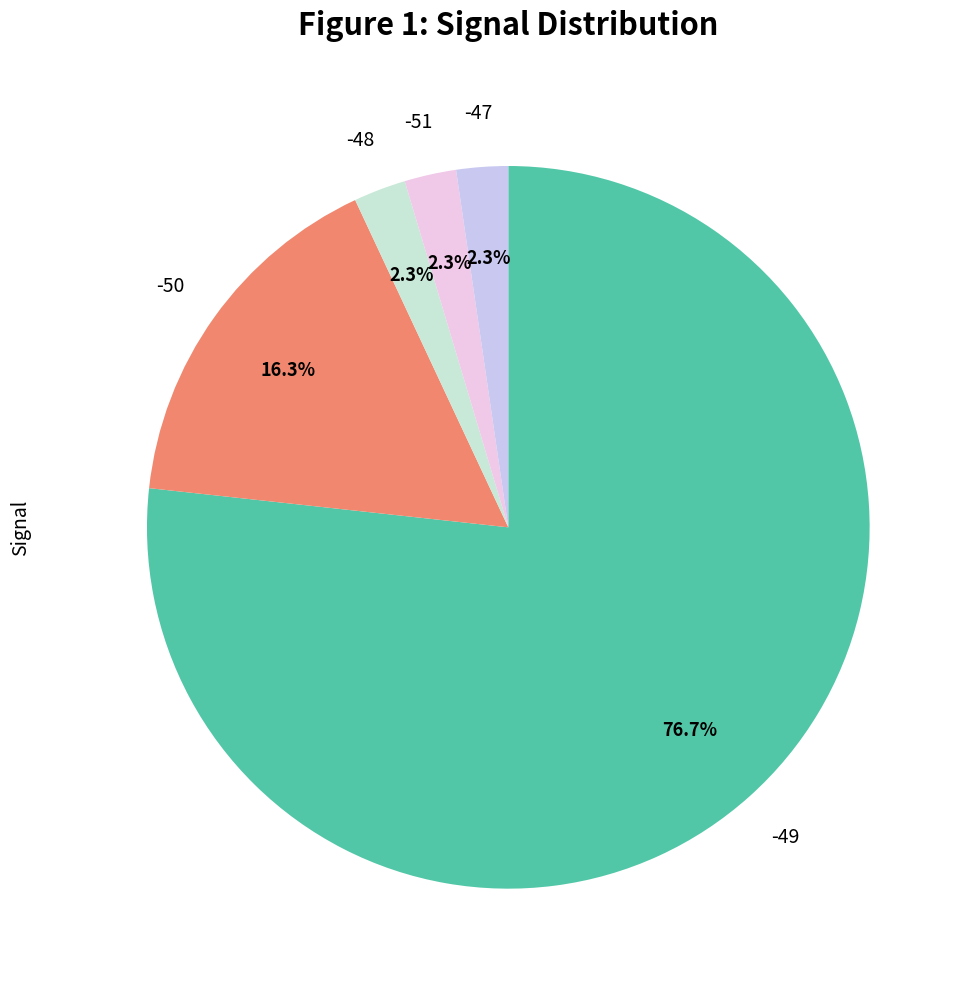

What is the largest slice in the pie chart?

-49